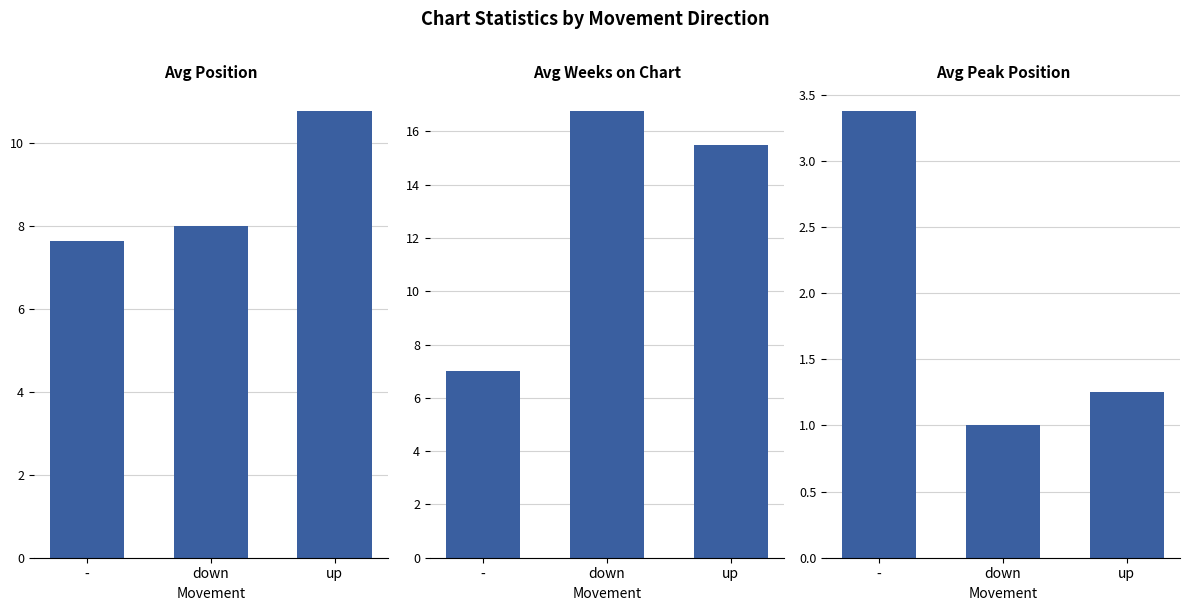

Are the bars grouped side by side (vs. stacked)?

Yes